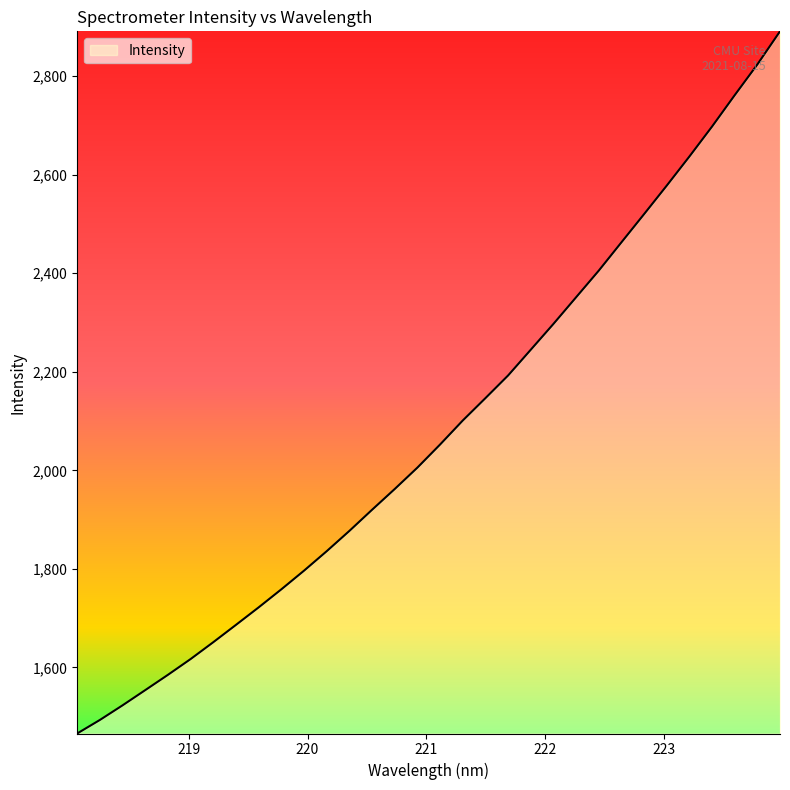

What is the maximum value shown in the chart?

2891.2